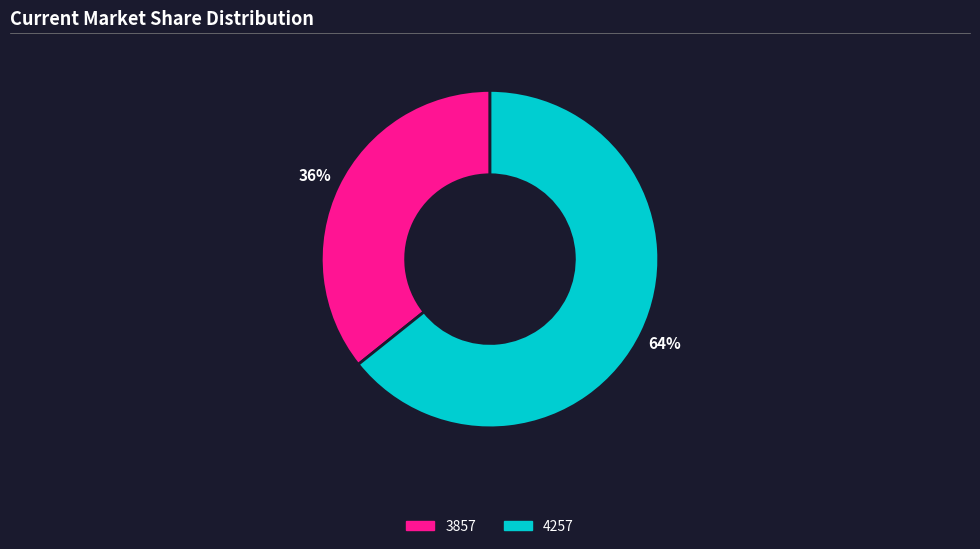

How many slices are in this pie chart?

2